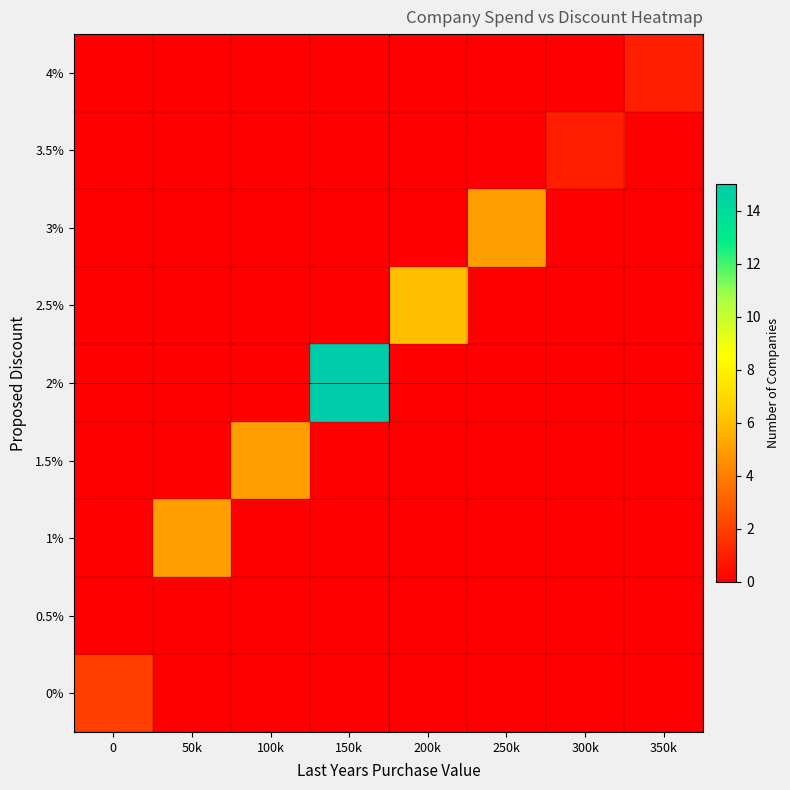

What is the difference between the highest and lowest values at 250k?

5